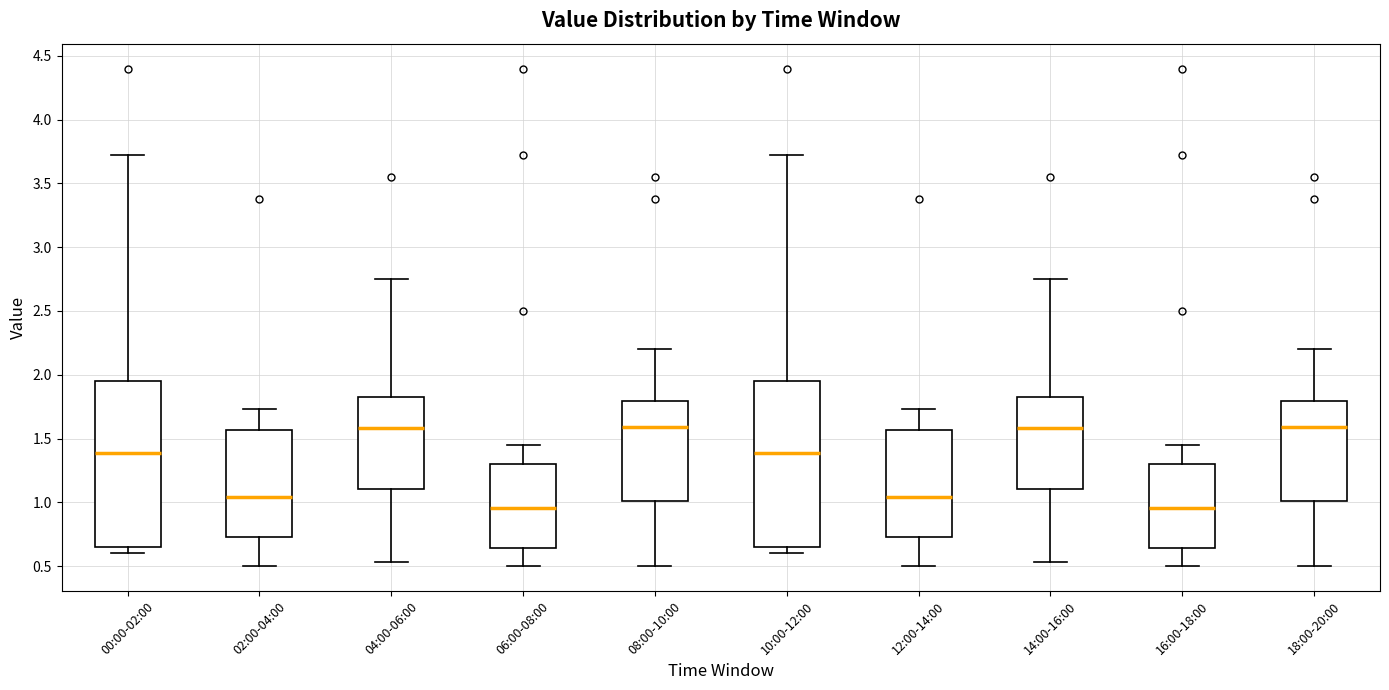

Reading left to right, transcribe this box plot: for each box, give where its median line is, the range the box spans, and where its two whiskers end, as read against the y-axis. The values are not printed on the chart, so give them approximately, as read against the axis.

00:00-02:00: median 1.40, box 0.65 to 1.95, whiskers 0.60 to 3.70
02:00-04:00: median 1.05, box 0.75 to 1.55, whiskers 0.50 to 1.75
04:00-06:00: median 1.60, box 1.10 to 1.80, whiskers 0.55 to 2.75
06:00-08:00: median 0.95, box 0.65 to 1.30, whiskers 0.50 to 1.45
08:00-10:00: median 1.60, box 1.00 to 1.80, whiskers 0.50 to 2.20
10:00-12:00: median 1.40, box 0.65 to 1.95, whiskers 0.60 to 3.70
12:00-14:00: median 1.05, box 0.75 to 1.55, whiskers 0.50 to 1.75
14:00-16:00: median 1.60, box 1.10 to 1.80, whiskers 0.55 to 2.75
16:00-18:00: median 0.95, box 0.65 to 1.30, whiskers 0.50 to 1.45
18:00-20:00: median 1.60, box 1.00 to 1.80, whiskers 0.50 to 2.20